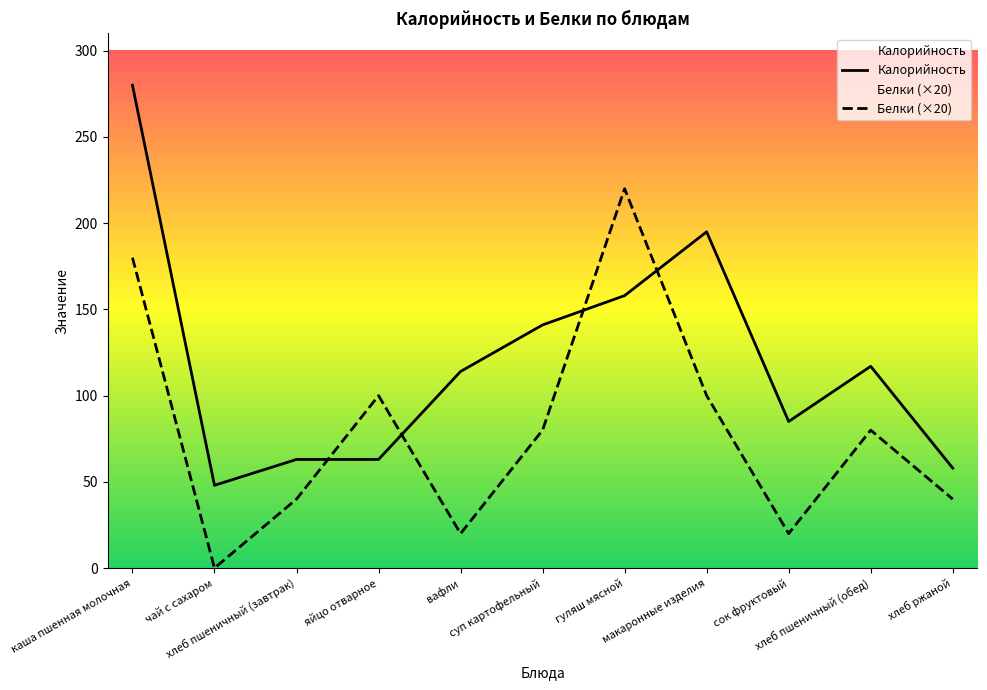

What is the value of the Калорийность point at the 3rd from the left?

63